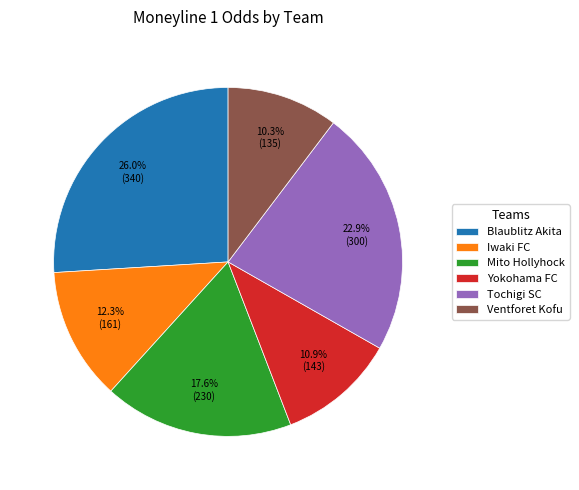

The Mito Hollyhock slice represents 18% of the pie. True or false?

True